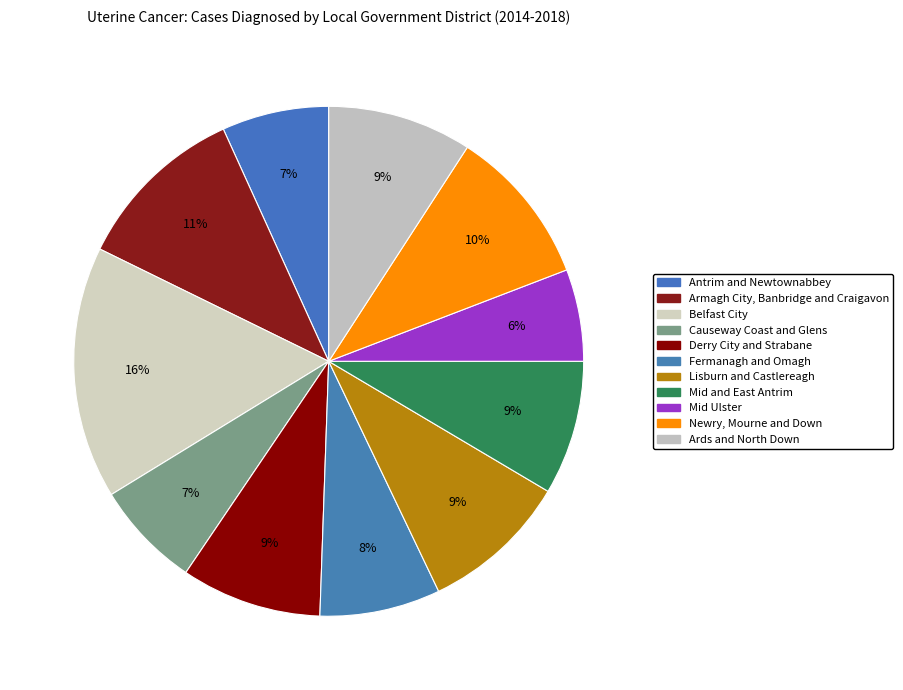

How many slices are in this pie chart?

11